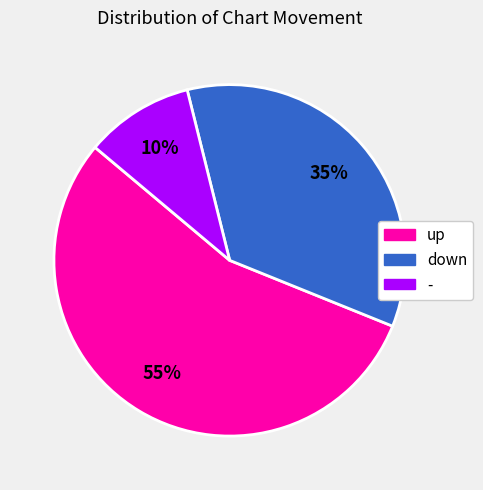

To the nearest percent, what is the difference between the down and up slice percentages?

20%